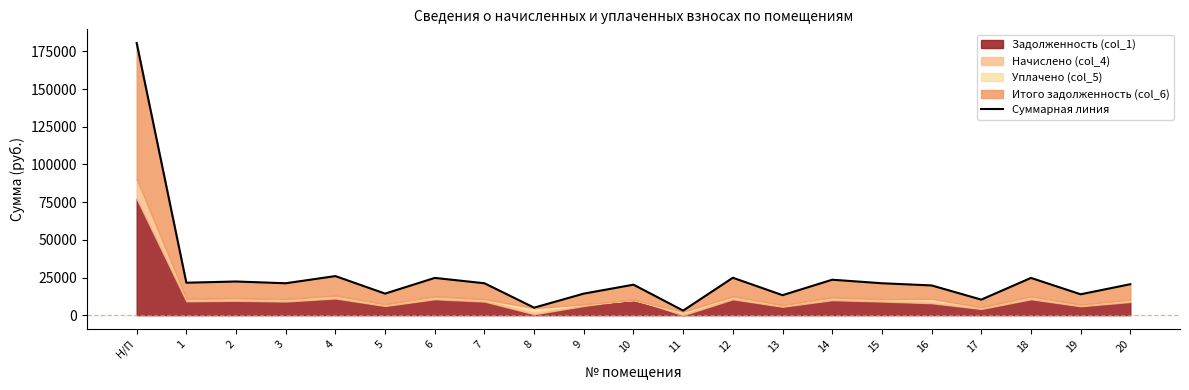

What is the label of the 9th point from the right?

12